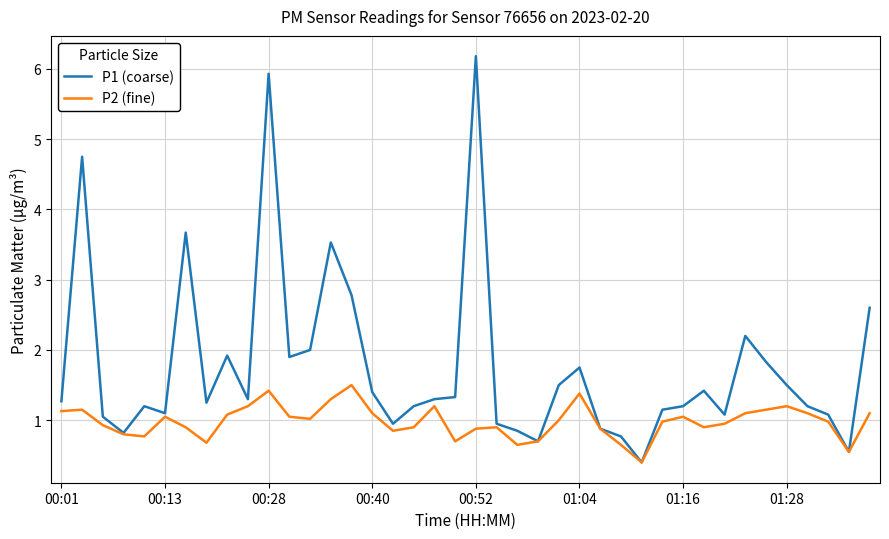

List the series in order of their overall mean, highest first.

P1 (coarse), P2 (fine)